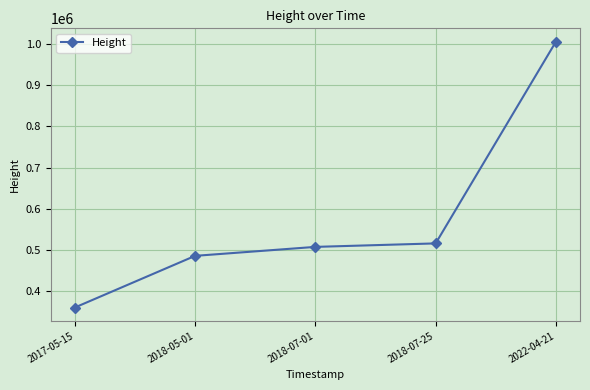

Which category has the highest value across all series?

2022-04-21